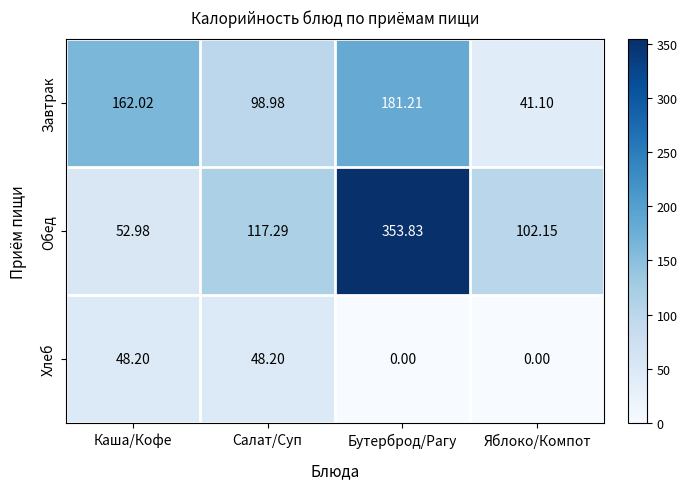

Which series has the widest spread of values?

Обед